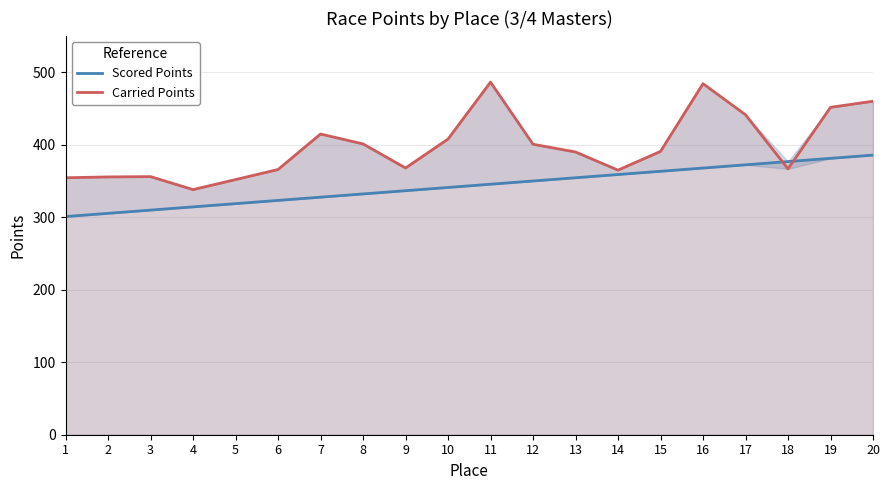

The value of Carried Points at 9 is 367.7. True or false?

True